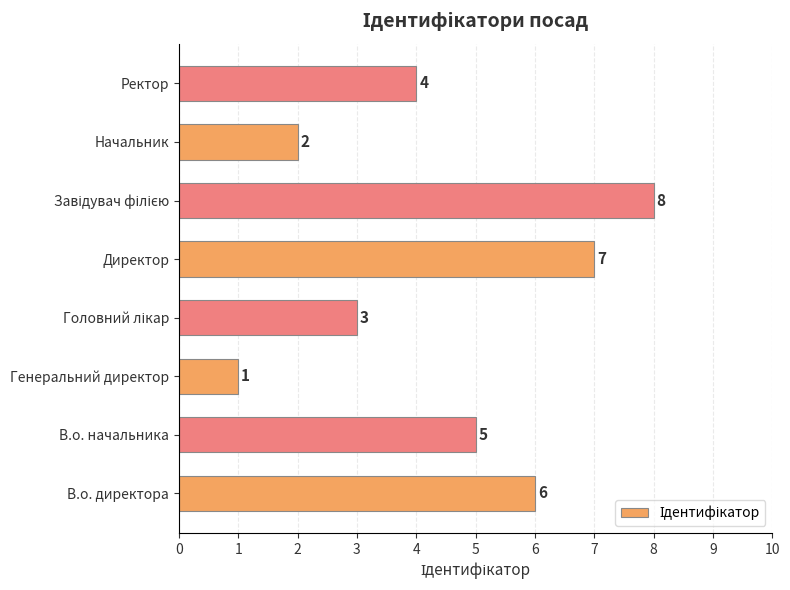

How many bars are there in total?

8